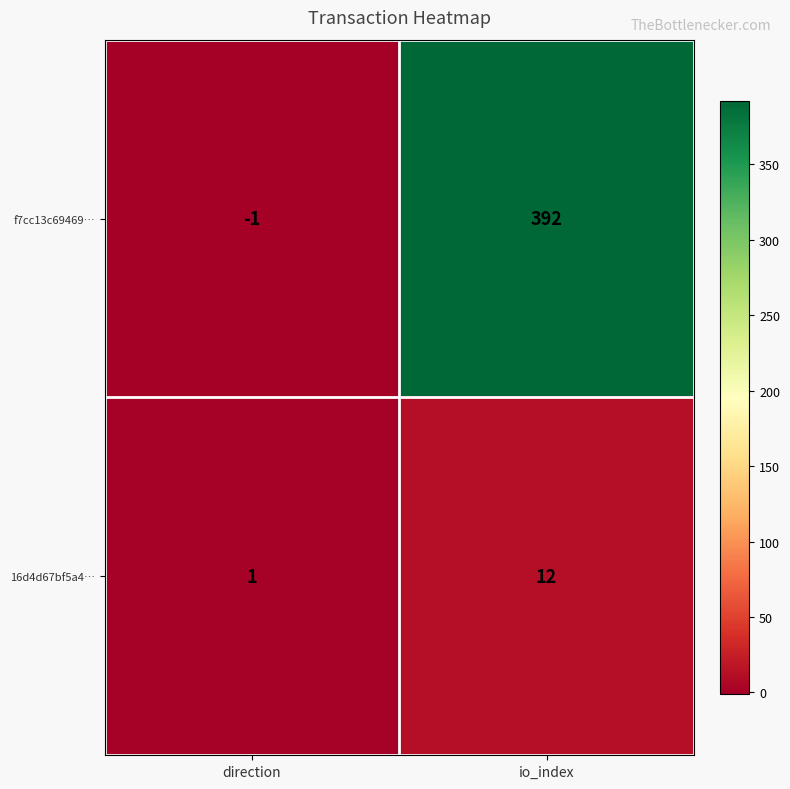

The value of 16d4d67bf5a4… at io_index is 17. True or false?

False